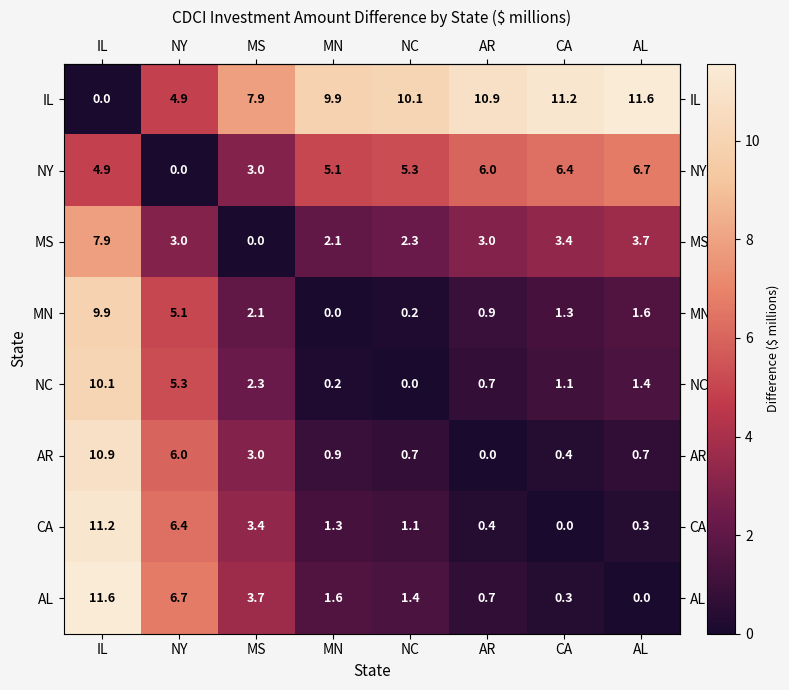

Count the number of data series in this chart.

8